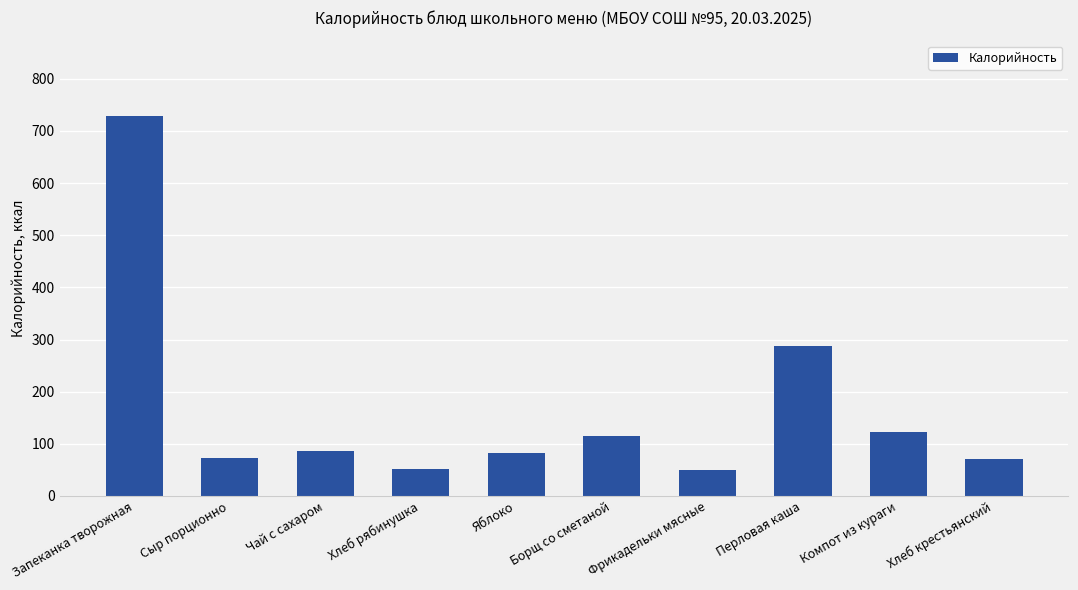

What is the label of the 10th bar from the right?

Запеканка творожная